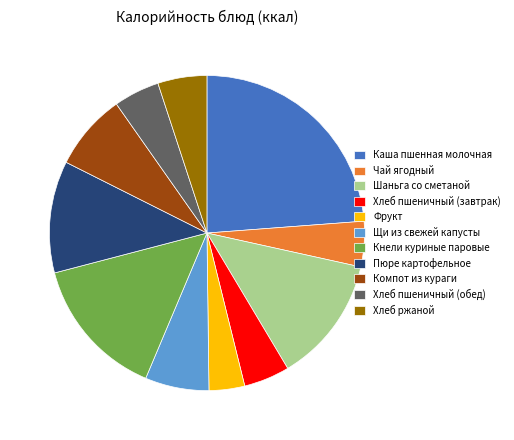

Do Чай ягодный and Хлеб ржаной together represent more than half of the pie?

No